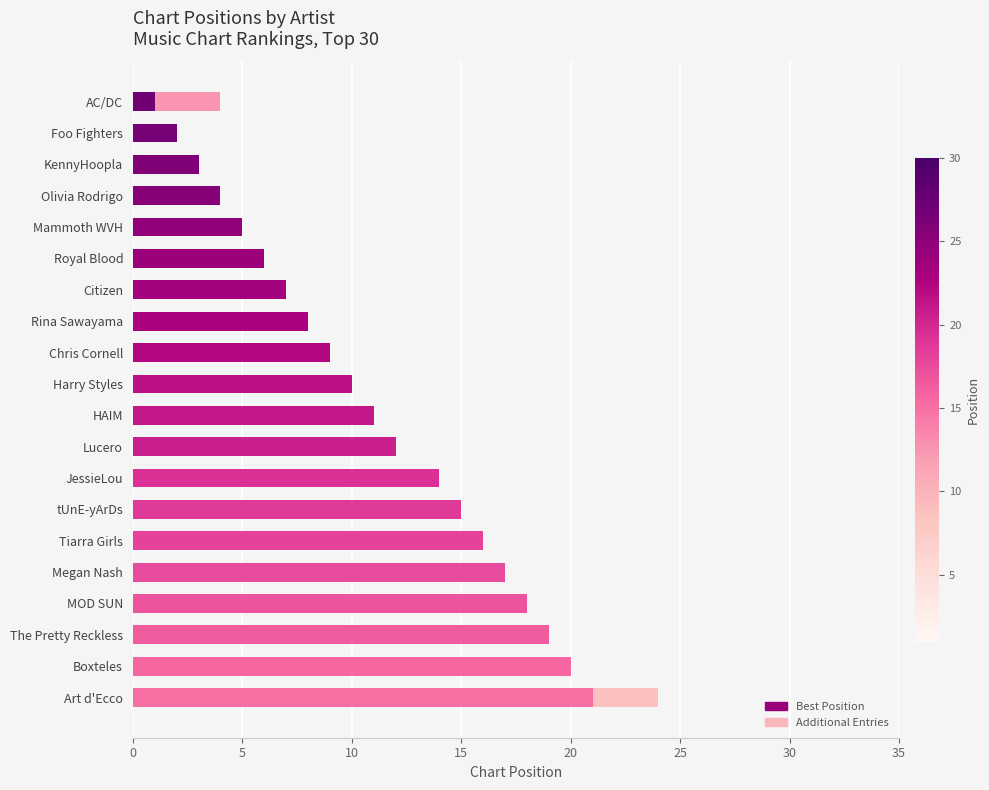

Is it true that Best Position equals 1 at AC/DC?

True